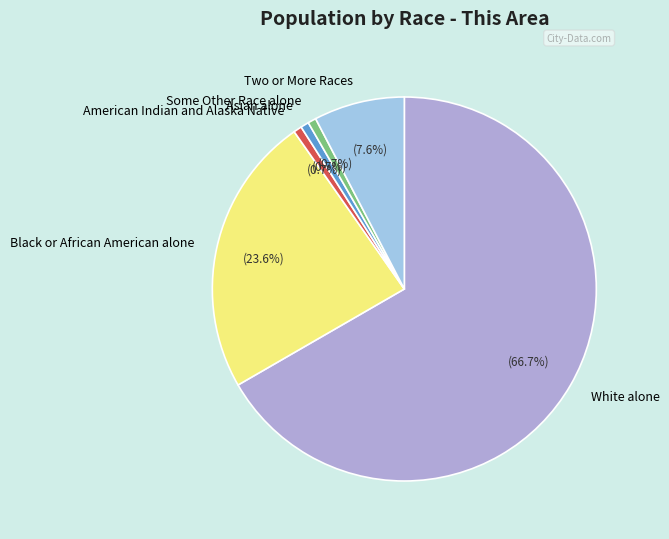

What percentage is the Asian alone slice, to the nearest percent?

1%